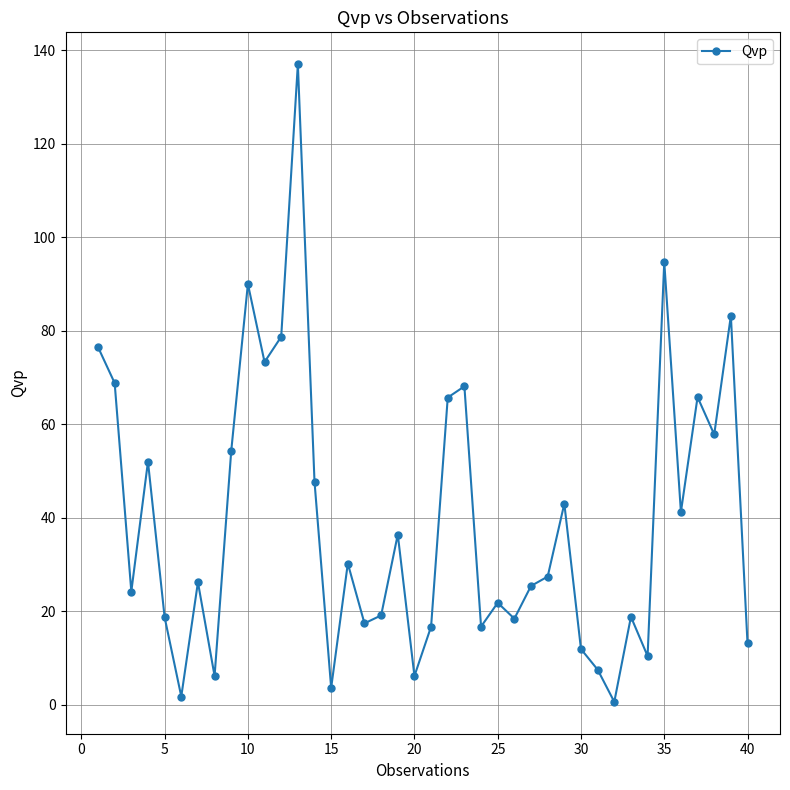

How many lines are shown in the chart?

1